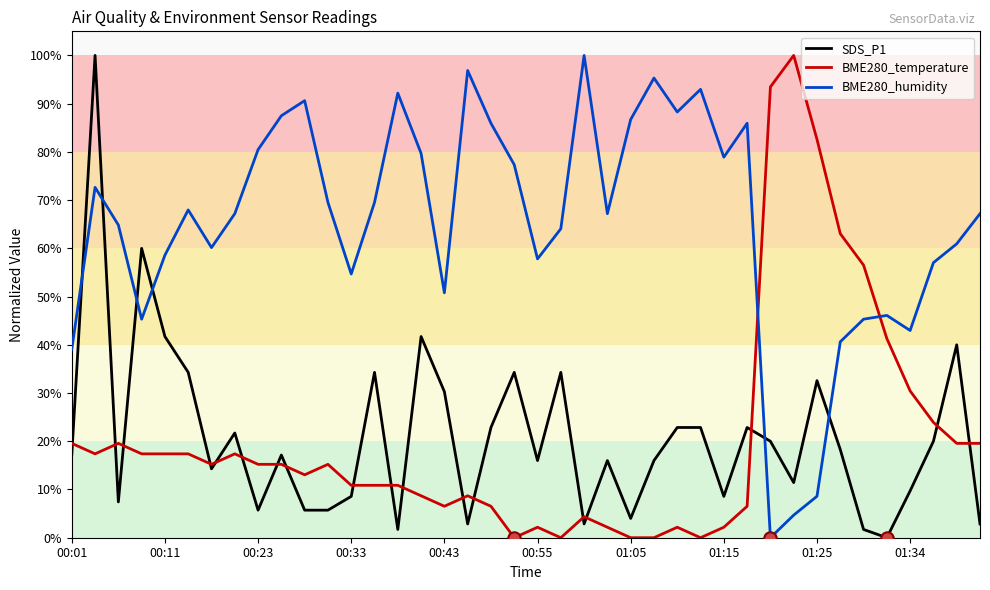

After their last crossing, which series has the higher values: BME280_temperature or BME280_humidity?

BME280_humidity